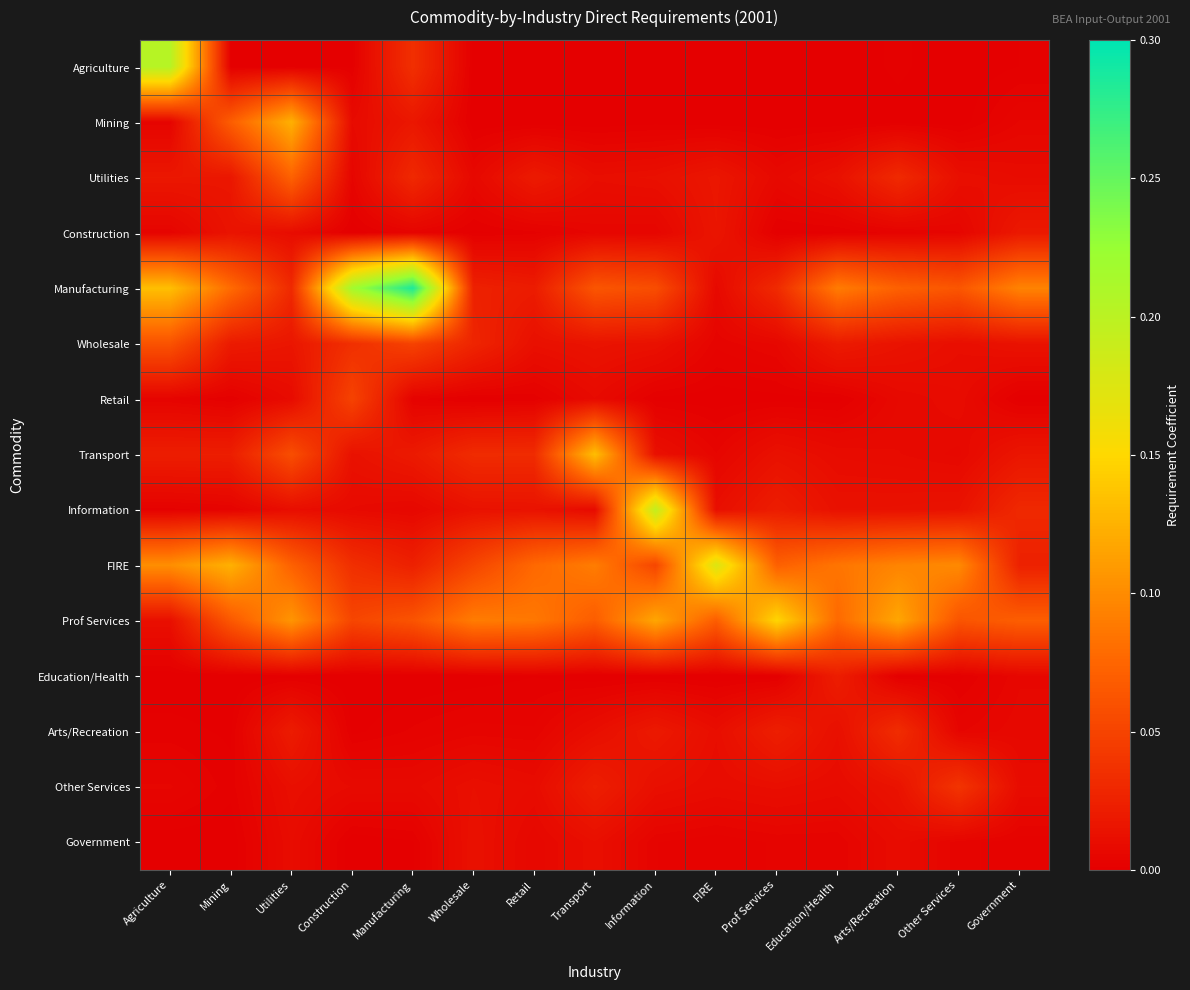

What is the maximum value shown in the chart?

0.3